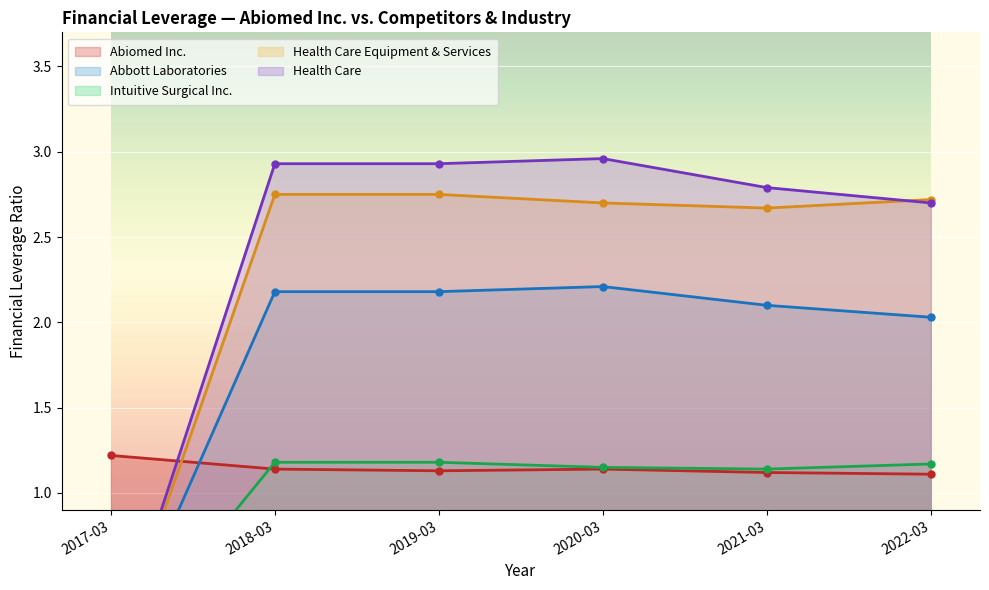

What is the maximum value for Abiomed Inc.?

1.2